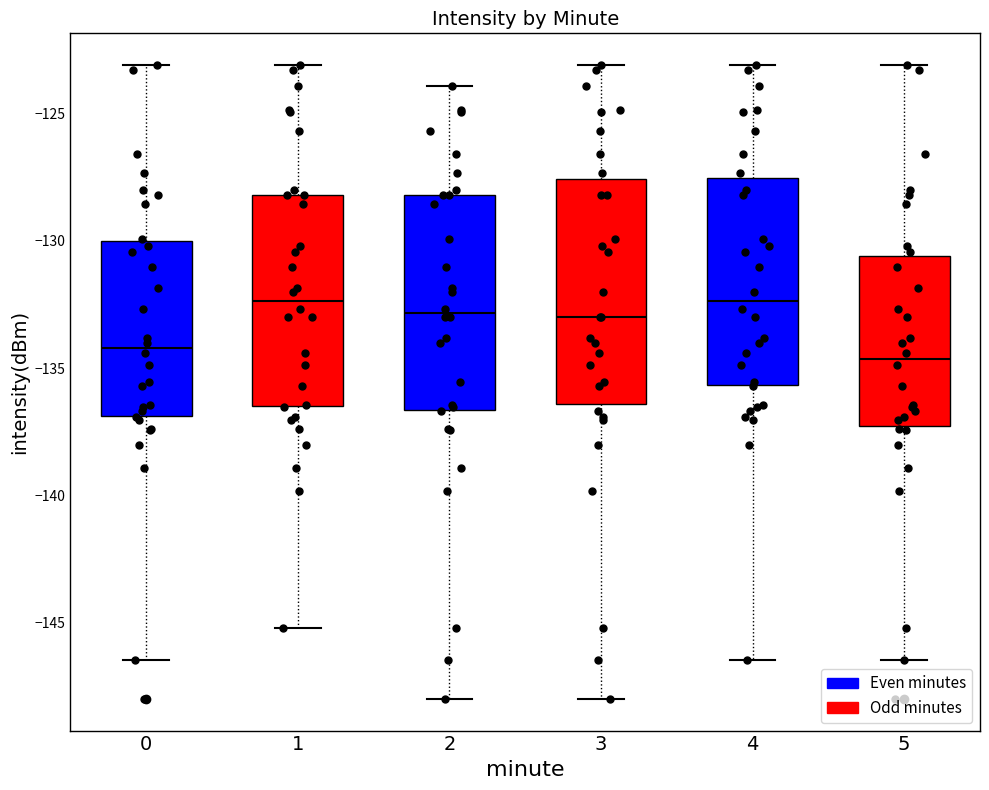

Reading left to right, read every box against the y-axis: the position of its median line, the range the box covers, and the ends of its whiskers. The values are not printed on the chart, so give them approximately, as read against the axis.

0: median -134.0, box -137.0 to -130.0, whiskers -146.5 to -123.0
1: median -132.5, box -136.5 to -128.0, whiskers -145.0 to -123.0
2: median -133.0, box -136.5 to -128.0, whiskers -148.0 to -124.0
3: median -133.0, box -136.5 to -127.5, whiskers -148.0 to -123.0
4: median -132.5, box -135.5 to -127.5, whiskers -146.5 to -123.0
5: median -134.5, box -137.5 to -130.5, whiskers -146.5 to -123.0